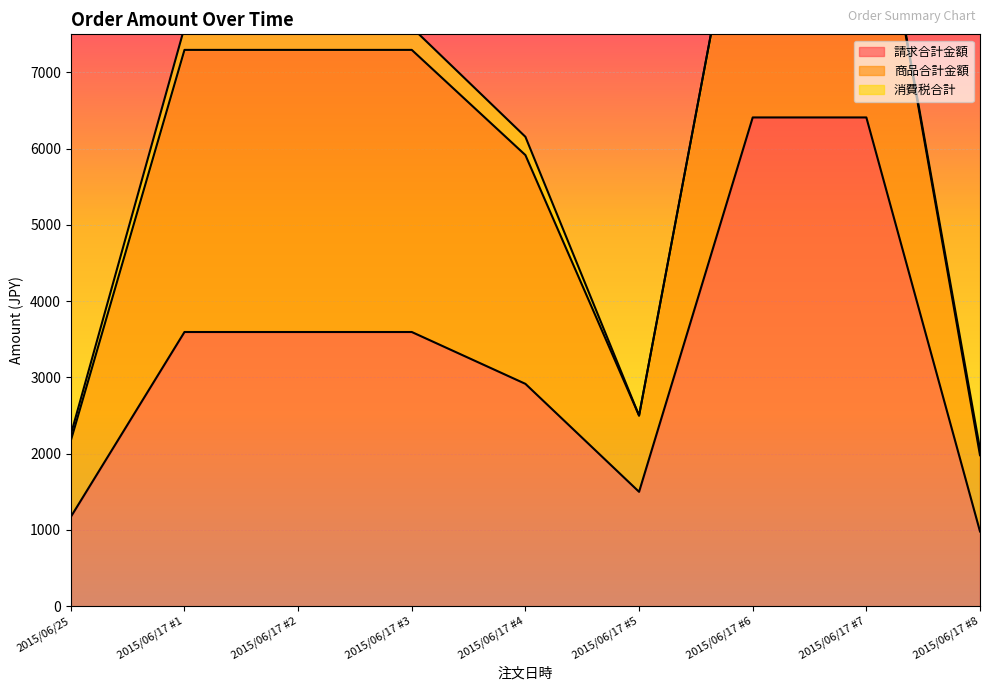

True or false: 商品合計金額 and 消費税合計 intersect in this chart.

False